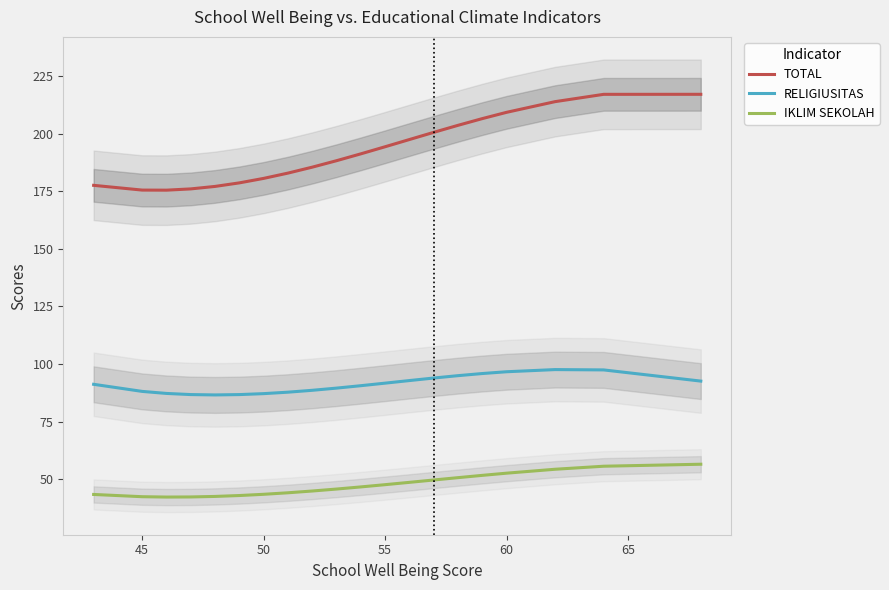

True or false: RELIGIUSITAS and IKLIM SEKOLAH intersect in this chart.

False